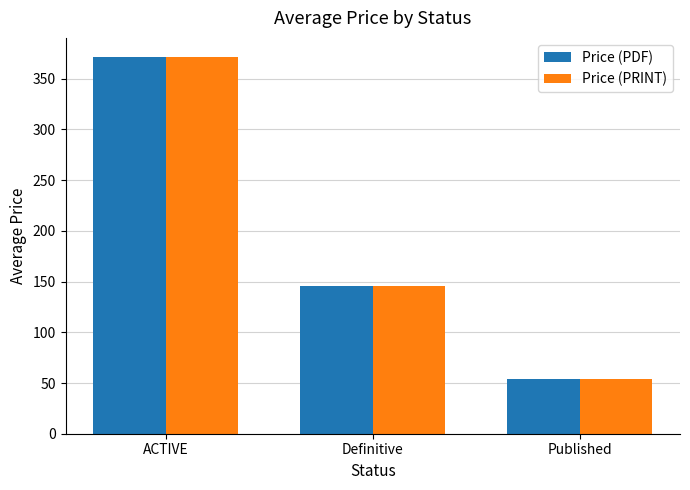

Is it true that Price (PDF) equals 54.0 at Published?

True